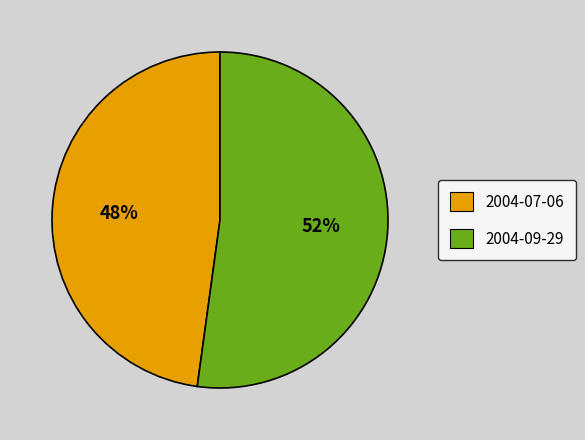

To the nearest percent, what is the difference between the largest and smallest slice percentages?

4%